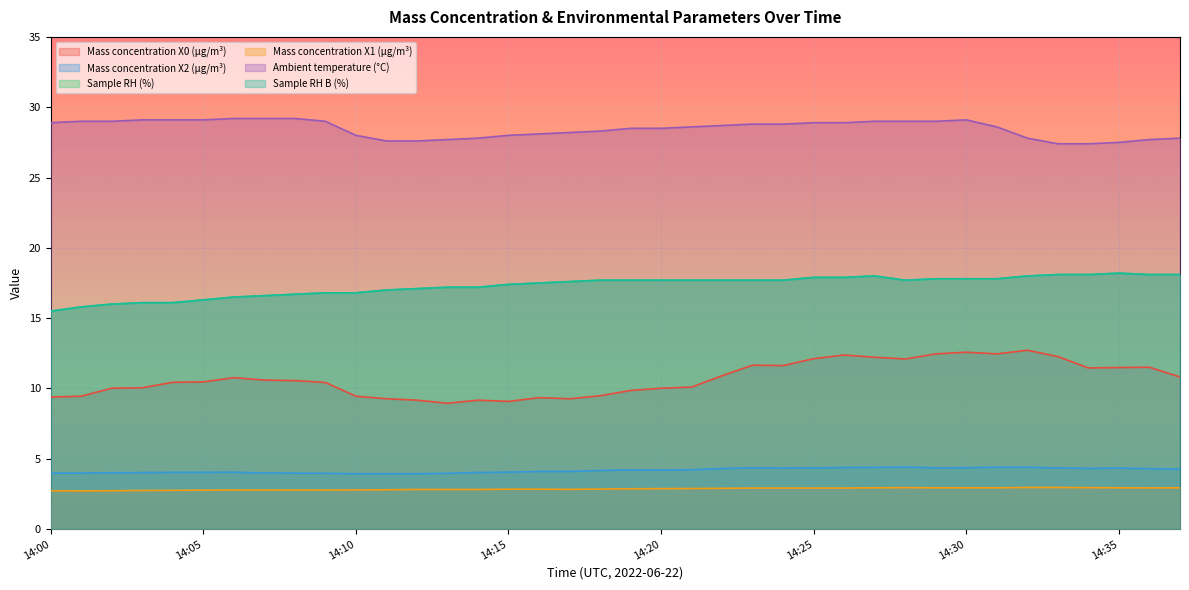

Count the number of data series in this chart.

6